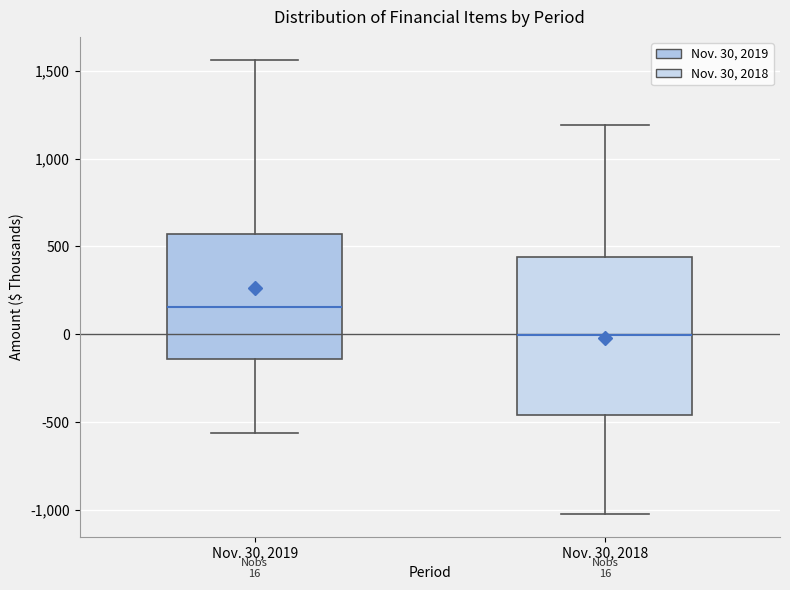

Which box's median line is the lowest?

Nov. 30, 2018